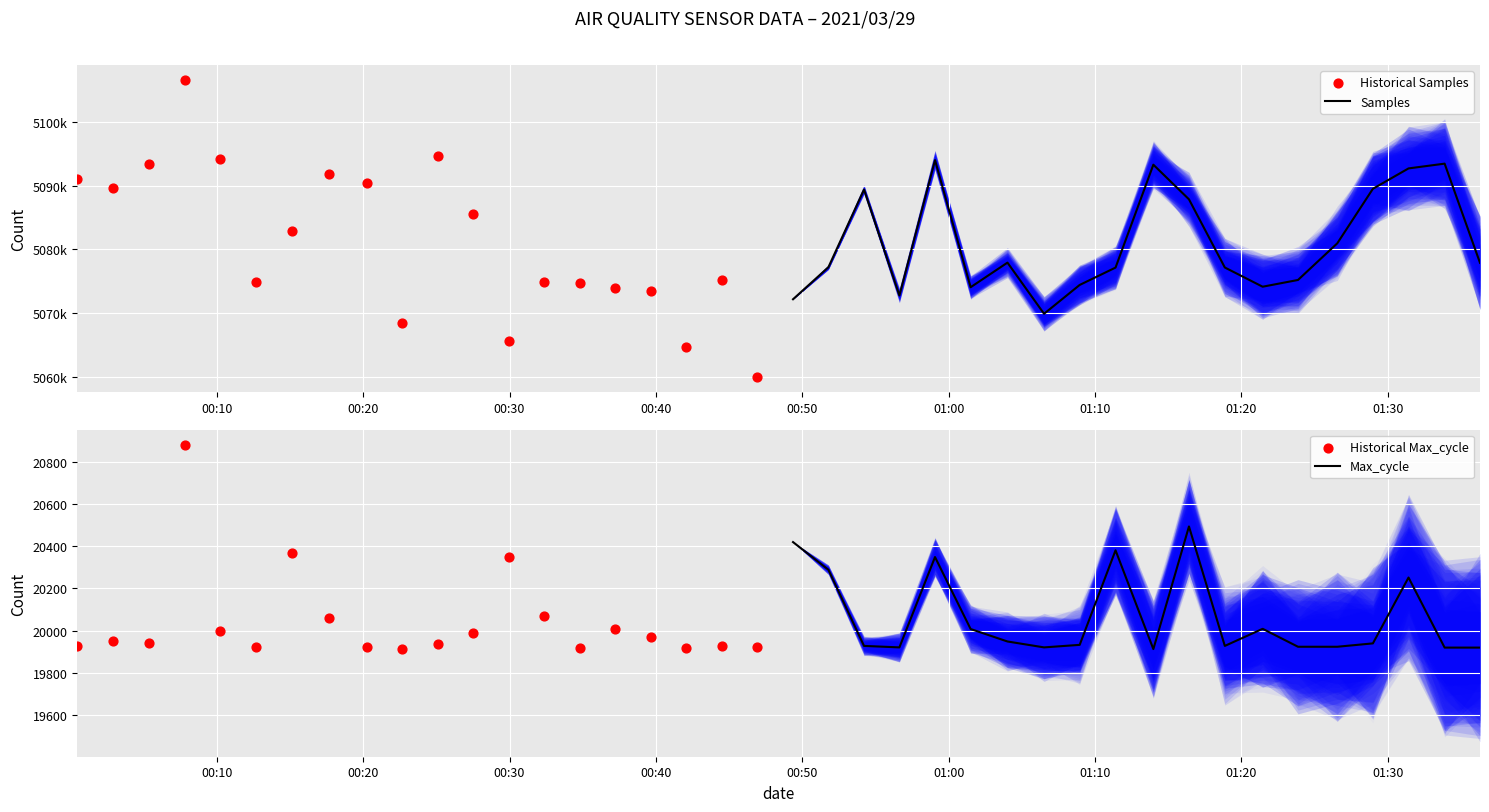

What are all the series names shown in the legend?

Samples, Historical Samples, Max_cycle, Historical Max_cycle